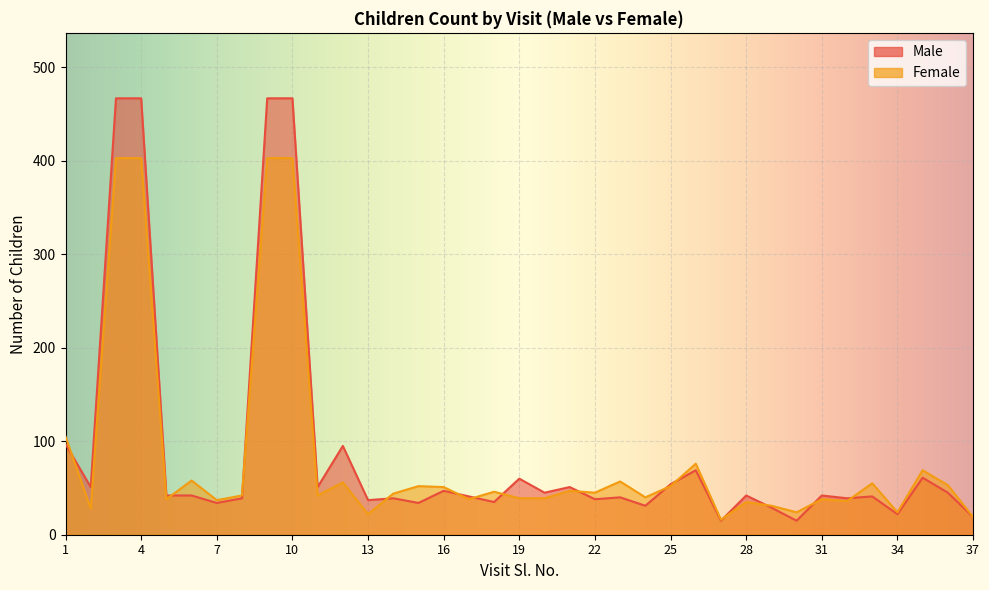

At which category is the sum across all series the highest?

3